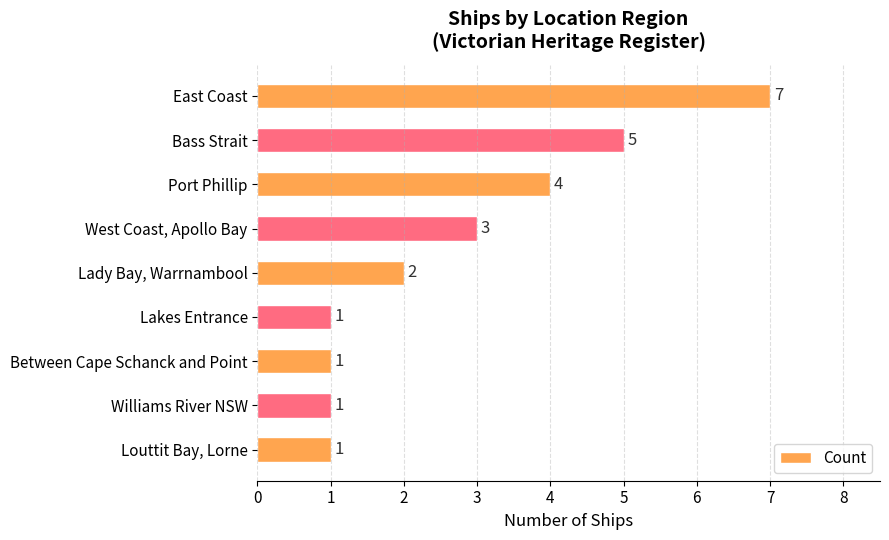

Does the chart contain stacked bars?

No